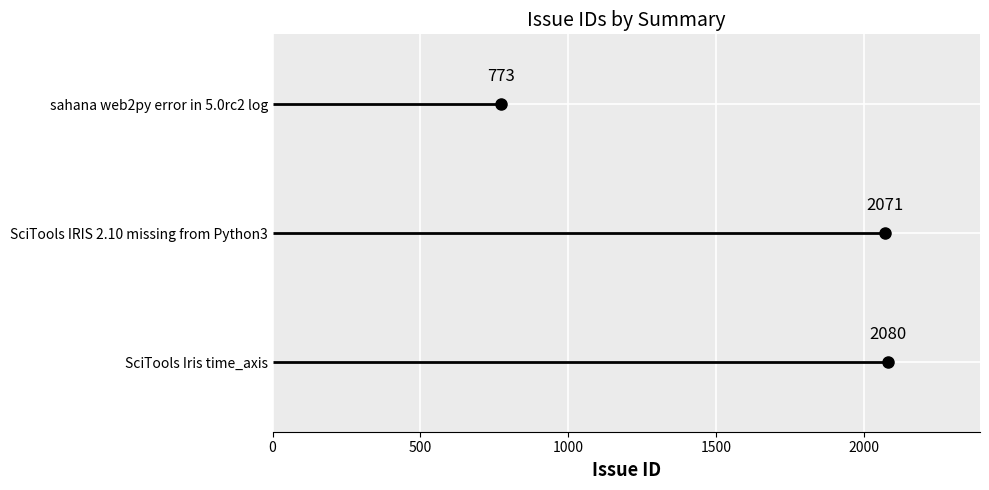

What is the ratio of the value at sahana web2py error in 5.0rc2 log to the value at SciTools Iris time_axis?

0.4